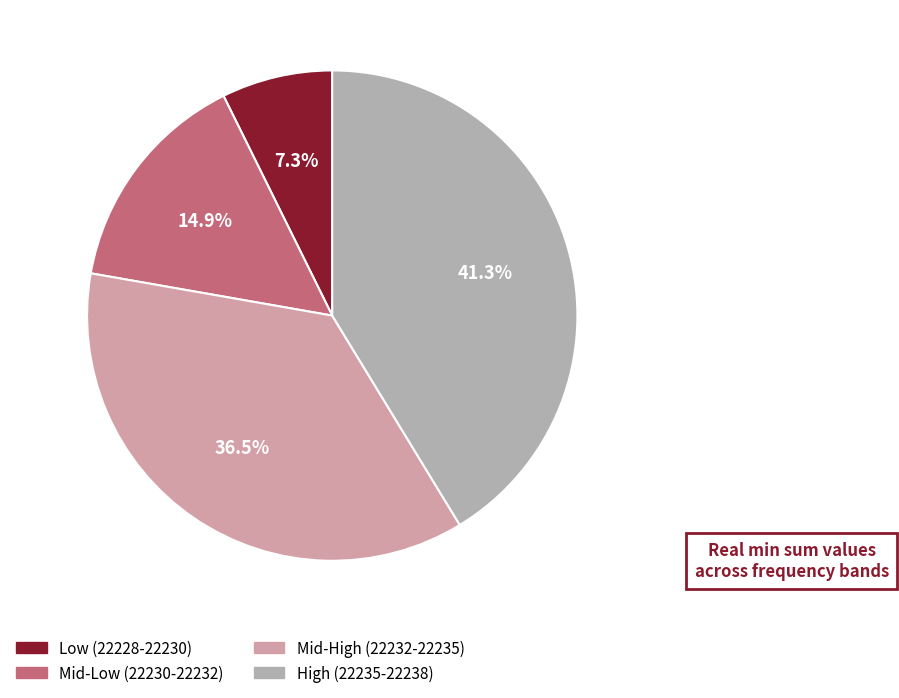

Is there any slice that represents more than half of the pie?

No